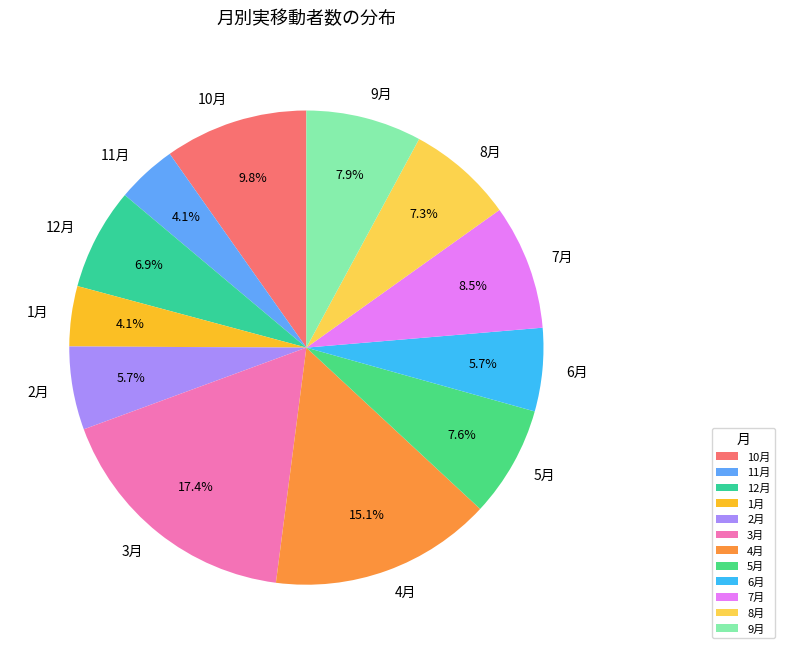

Does 8月 represent more than half of the total?

No